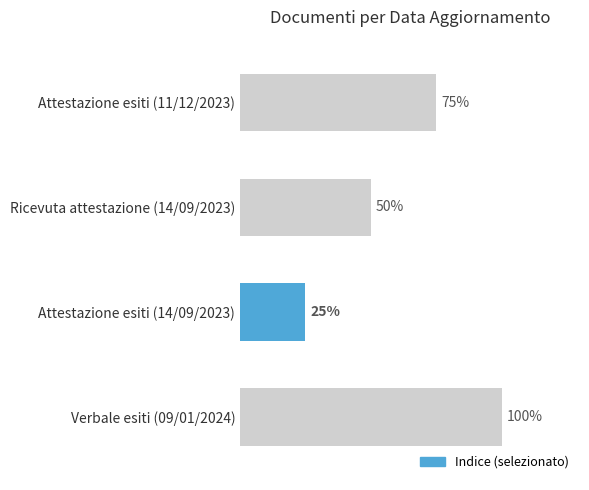

At which category does the chart reach its minimum across all series?

Attestazione esiti (14/09/2023)